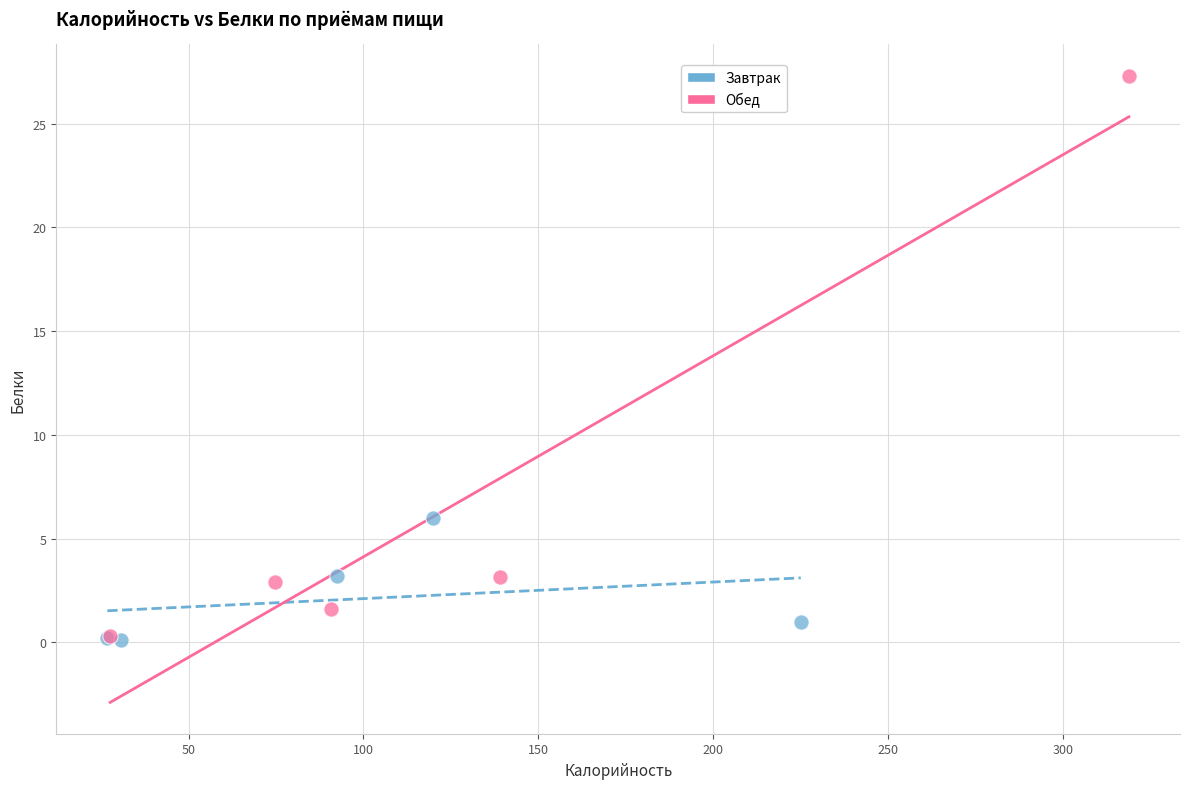

What are all the series names shown in the legend?

Завтрак, Обед